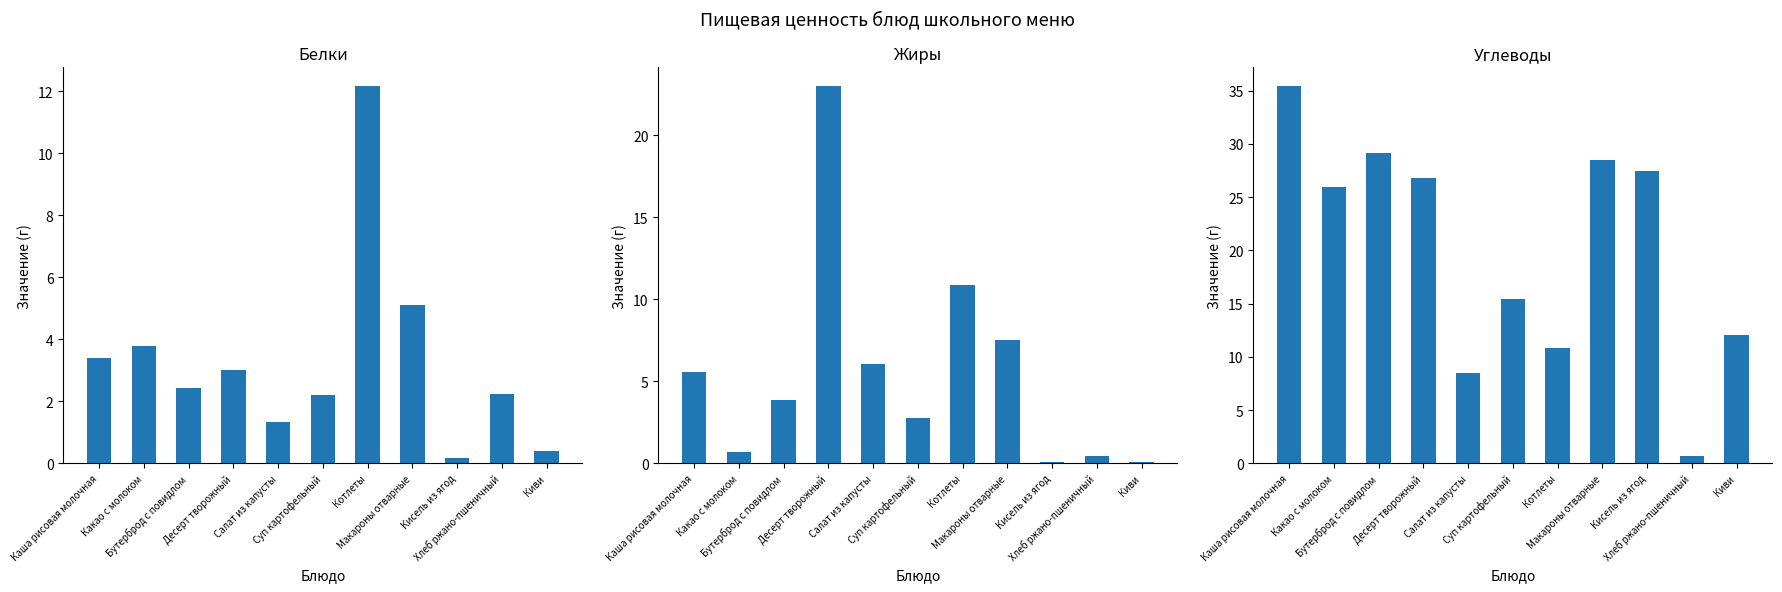

What position from the left is Котлеты?

7